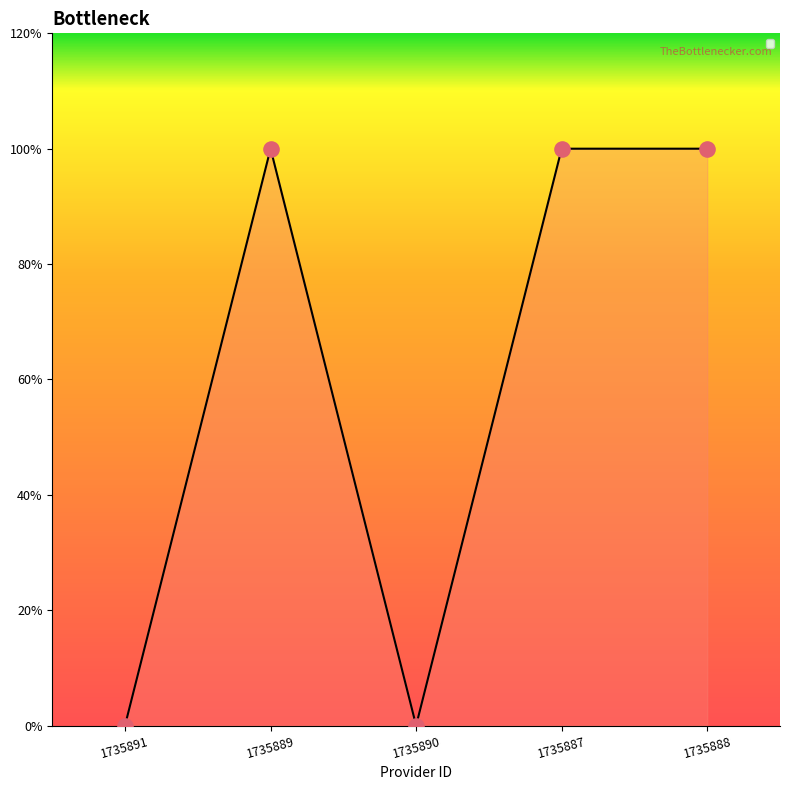

Between 1735888 and 1735887, which is larger?

1735888